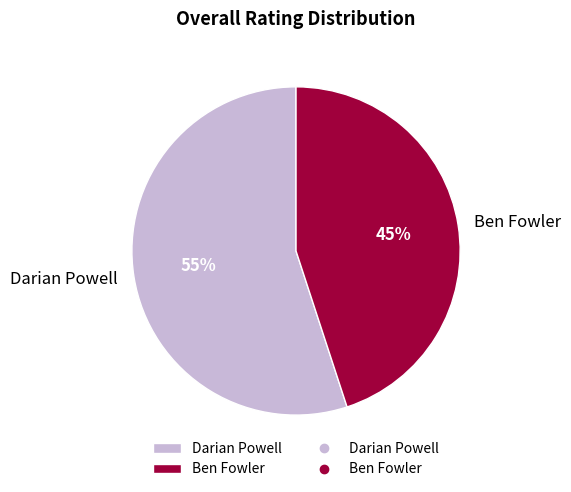

Do Ben Fowler and Darian Powell together represent more than half of the pie?

Yes